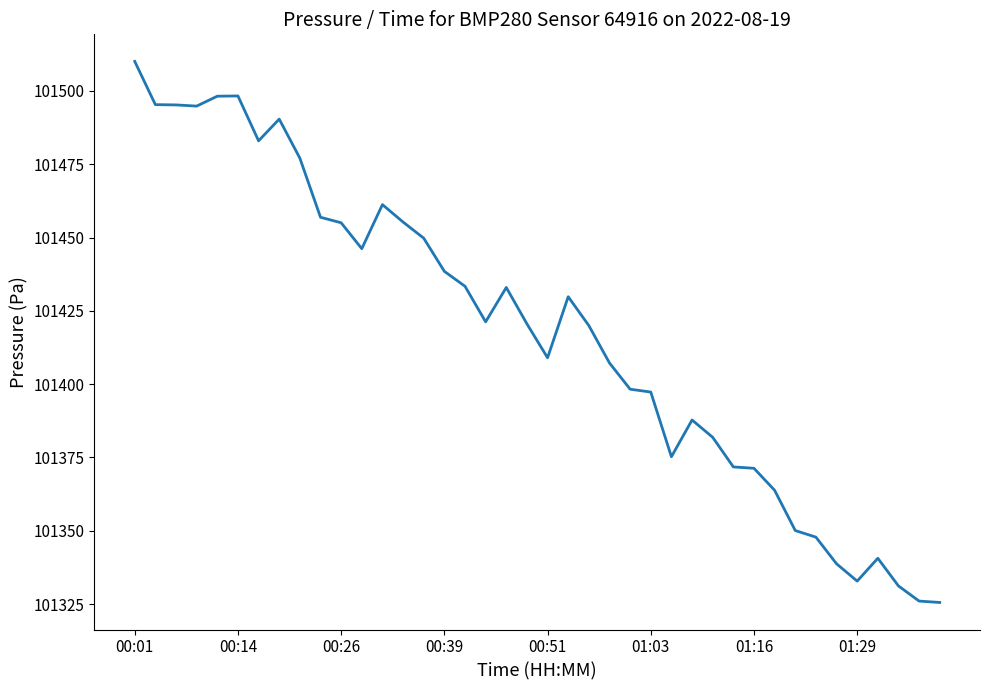

How many lines are shown in the chart?

1